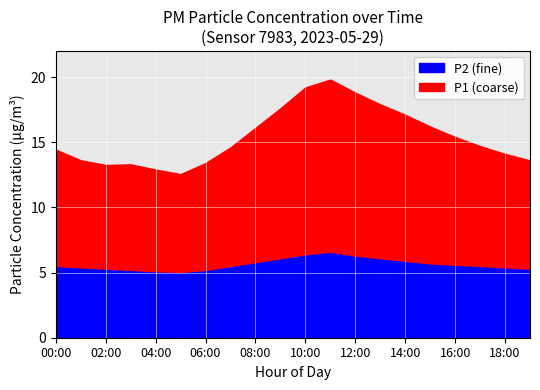

Which series changed the most between 05:00 and 17:00?

P1